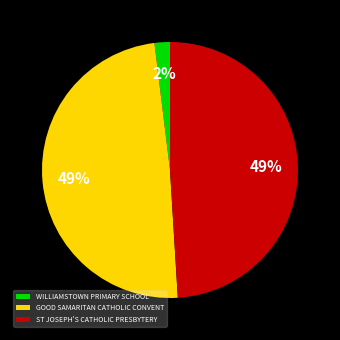

Approximately how many times larger is the value at ST JOSEPH'S CATHOLIC PRESBYTERY compared to GOOD SAMARITAN CATHOLIC CONVENT?

1.0